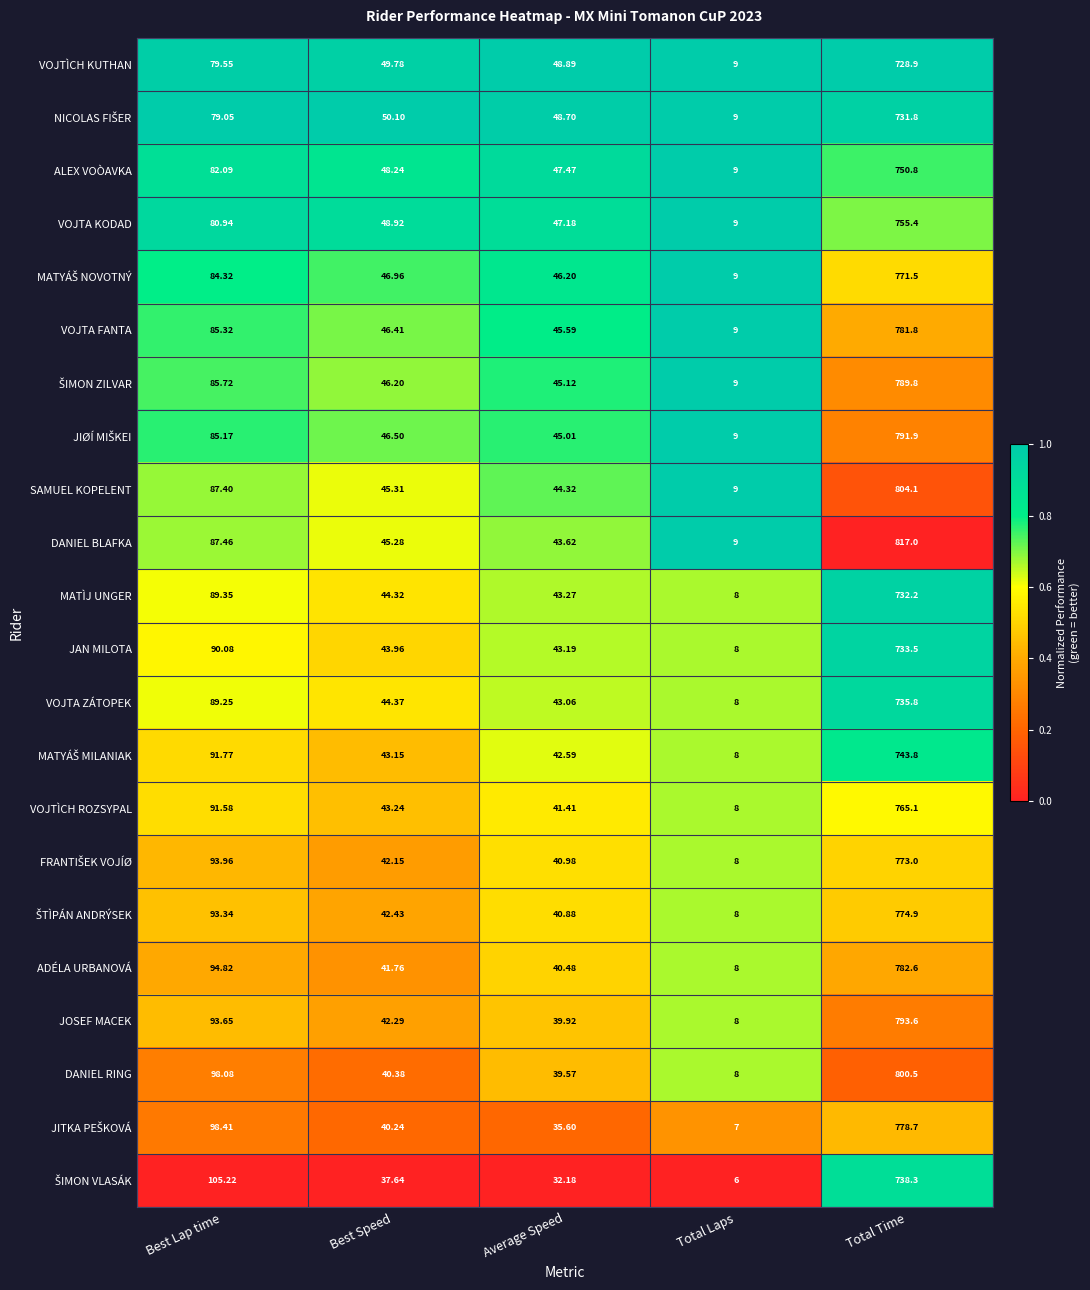

Is the value of DANIEL RING at Average Speed greater than the value of MATÌJ UNGER at Total Laps?

Yes